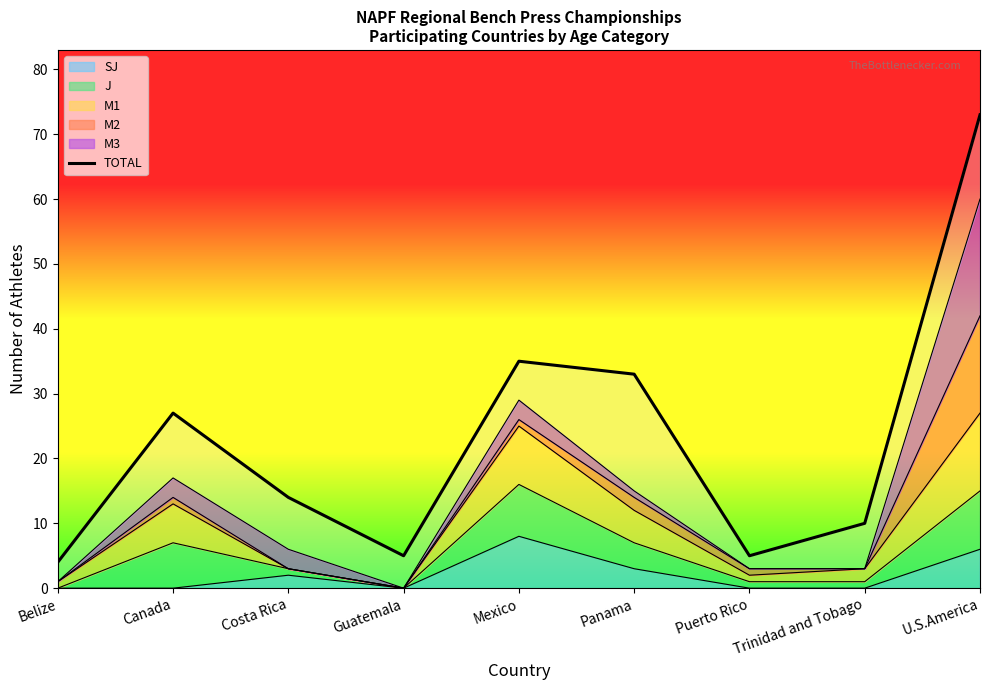

The value of SJ at Mexico is 11. True or false?

False